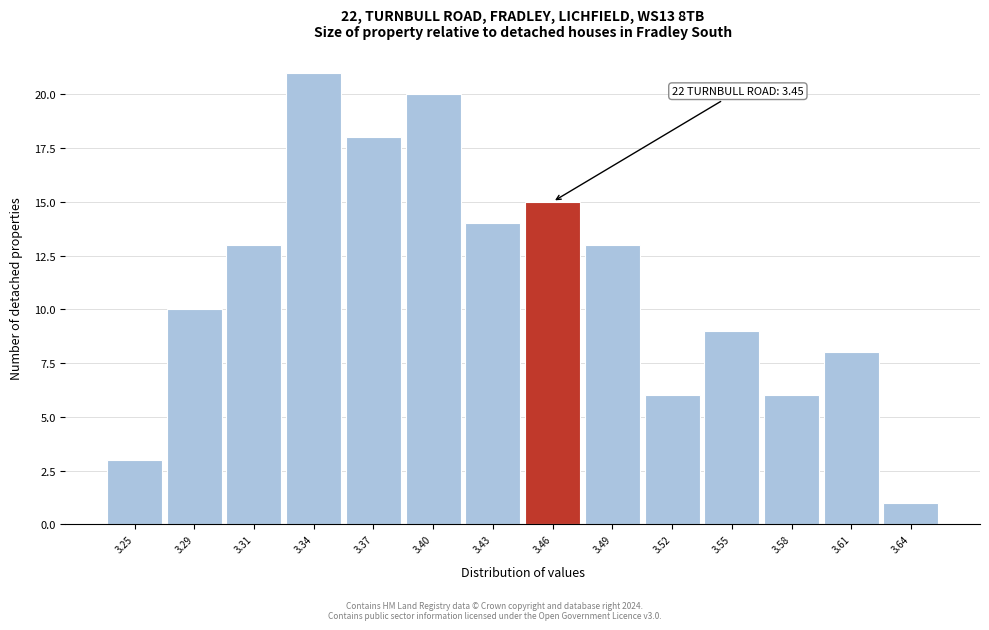

Reading left to right, transcribe all the data shown in this chart.

3	10	13	21	18	20	14	15	13	6	9	6	8	1